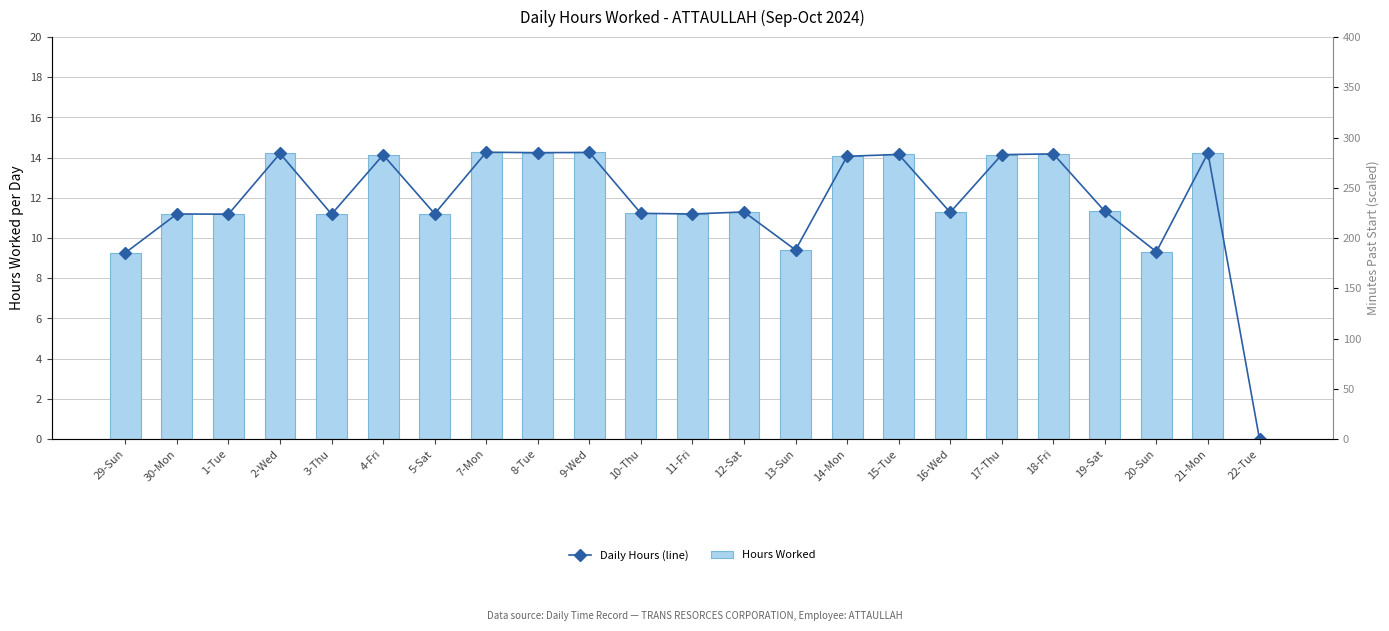

At which label does Hours Worked first exceed 11?

30-Mon